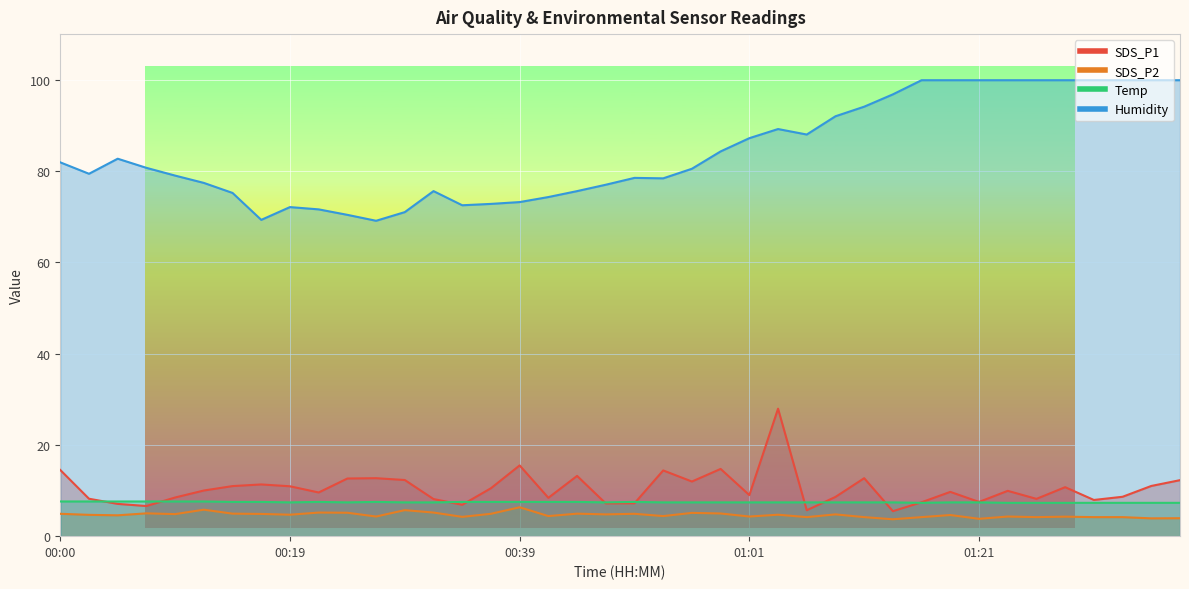

True or false: SDS_P2 has more than 2 points higher than both neighbors.

True